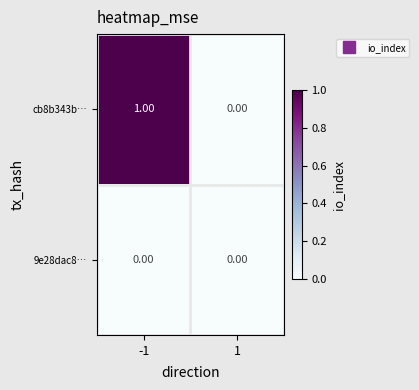

Which category has the highest value across all series?

-1